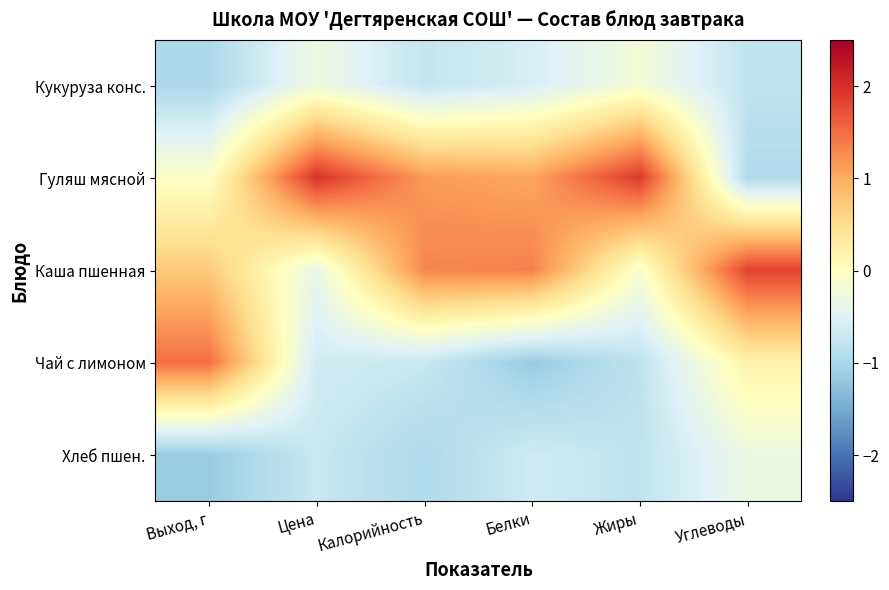

Reading left to right, list all the values displayed in this chart.

Кукуруза конс.: Выход, г=-1.0	Цена=-0.3	Калорийность=-0.8	Белки=-0.6	Жиры=-0.2	Углеводы=-0.8
Гуляш мясной: Выход, г=-0.1	Цена=2.0	Калорийность=1.1	Белки=1.1	Жиры=1.9	Углеводы=-0.9
Каша пшенная: Выход, г=0.7	Цена=-0.3	Калорийность=1.3	Белки=1.3	Жиры=-0.1	Углеводы=1.8
Чай с лимоном: Выход, г=1.5	Цена=-0.6	Калорийность=-0.7	Белки=-1.2	Жиры=-0.8	Углеводы=0.2
Хлеб пшен.: Выход, г=-1.1	Цена=-0.7	Калорийность=-1.0	Белки=-0.7	Жиры=-0.8	Углеводы=-0.3